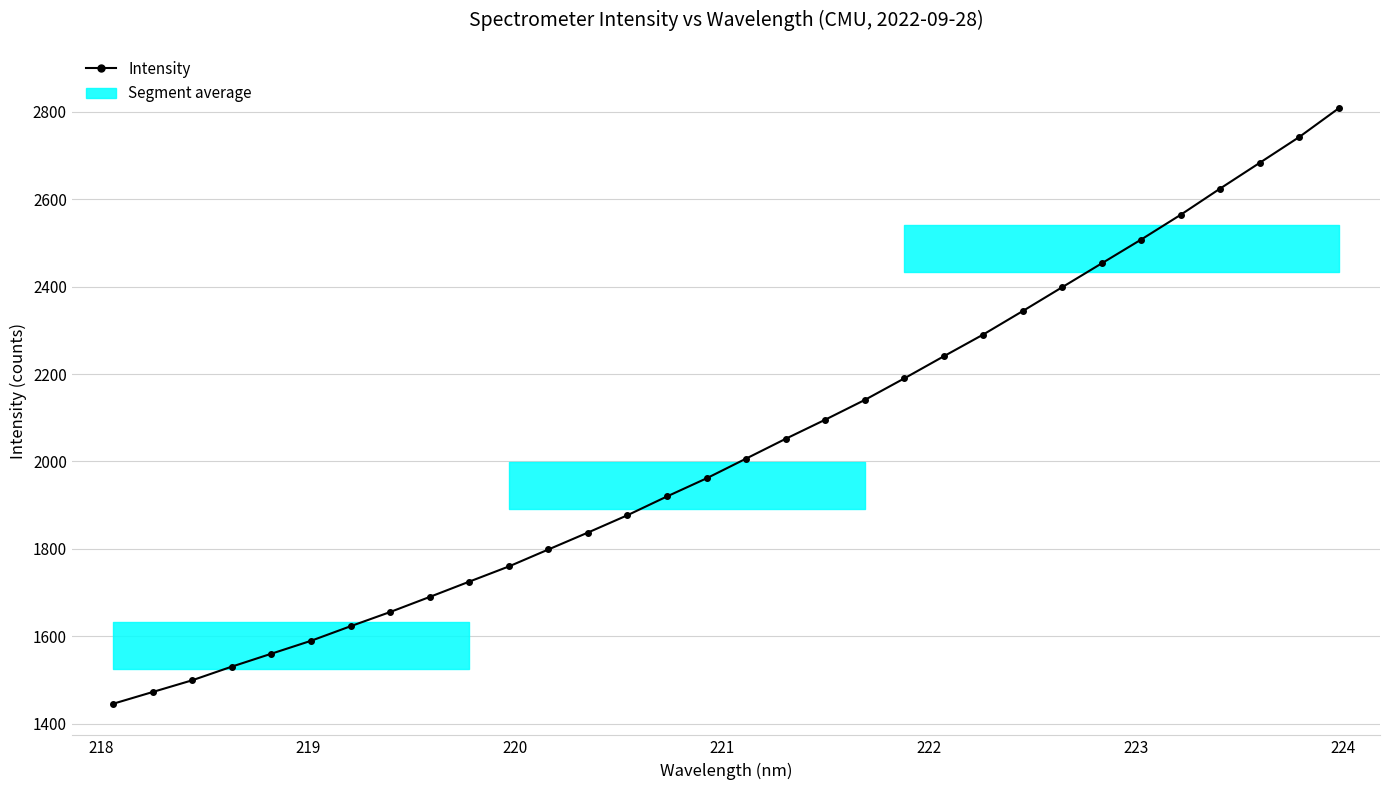

What is the minimum value shown in the chart?

1445.9